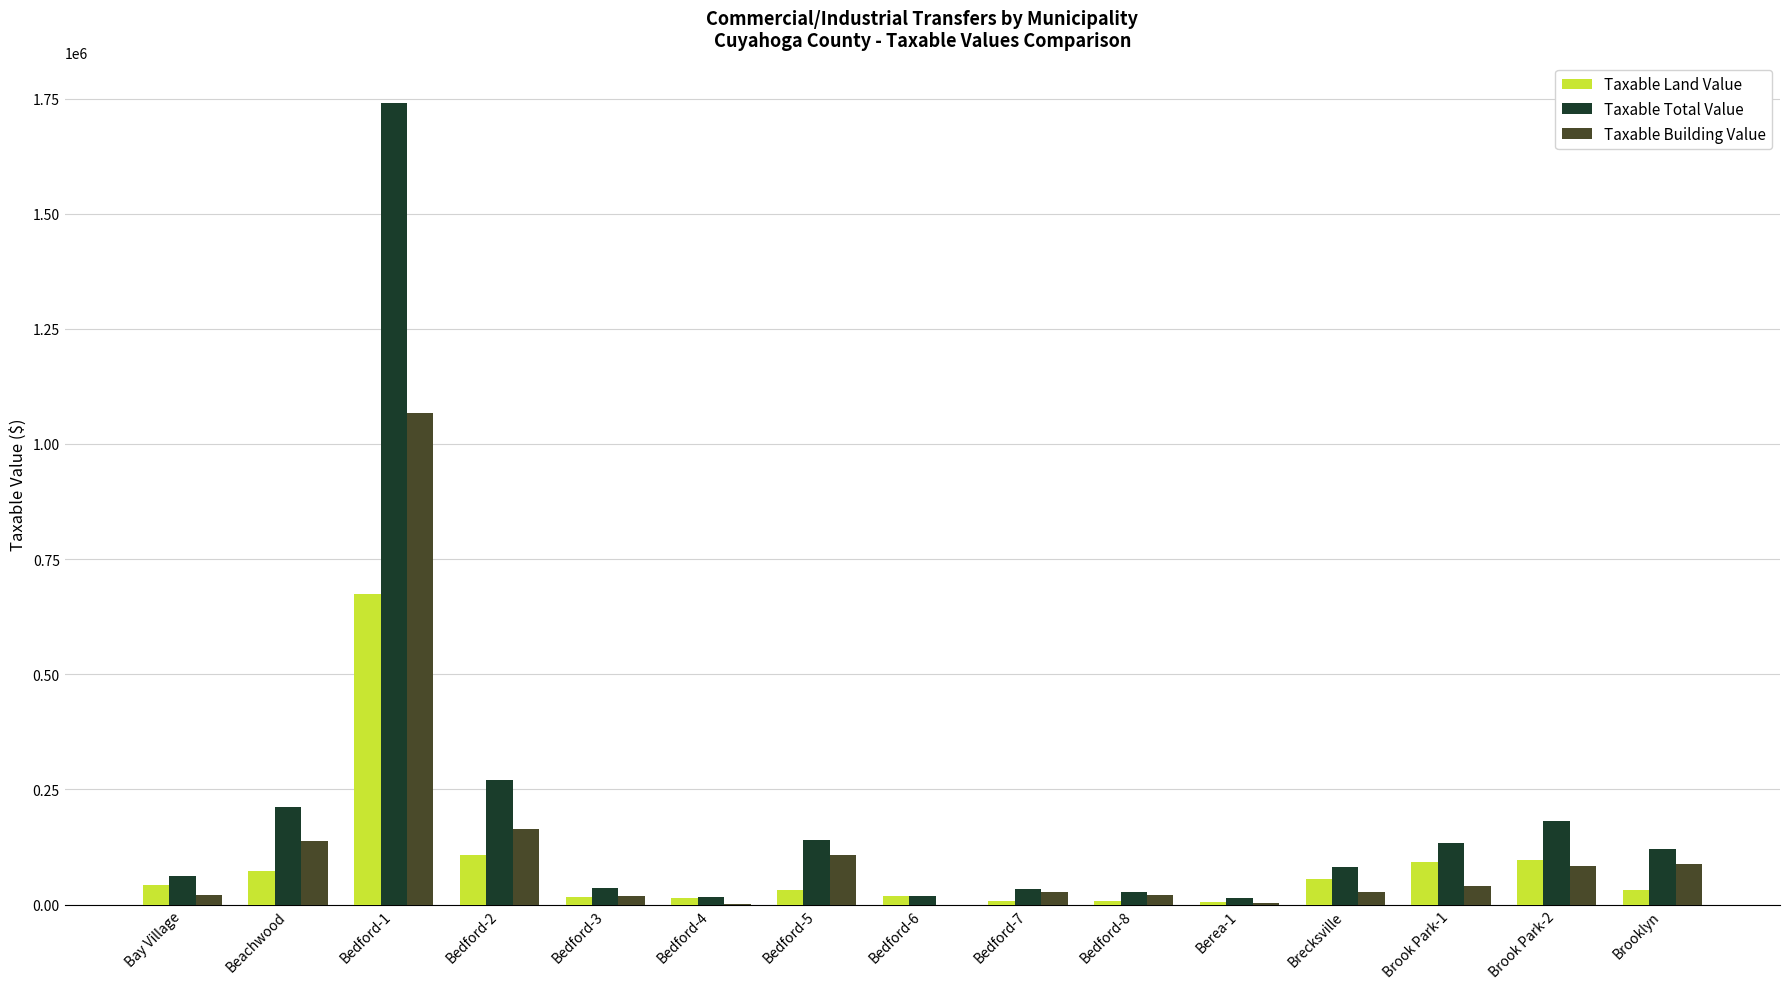

Is it true that Taxable Land Value equals 73710 at Beachwood?

True